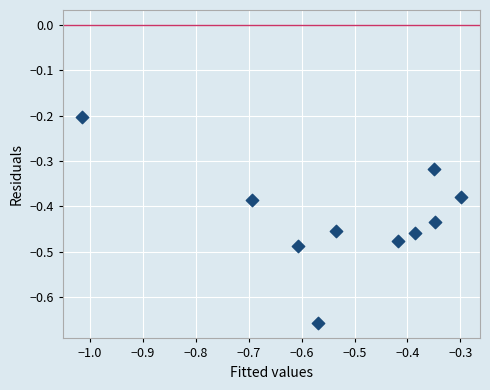

What is the range of Y values (max minus min)?

0.5